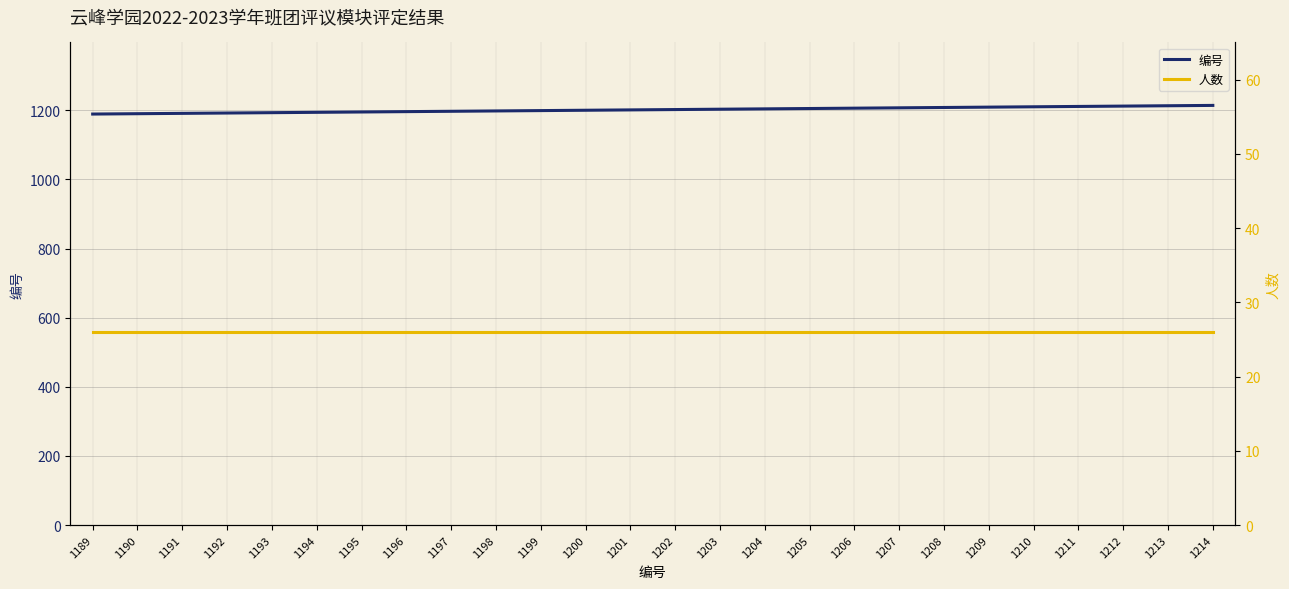

At 1194, list the series in order from largest to smallest.

编号, 人数